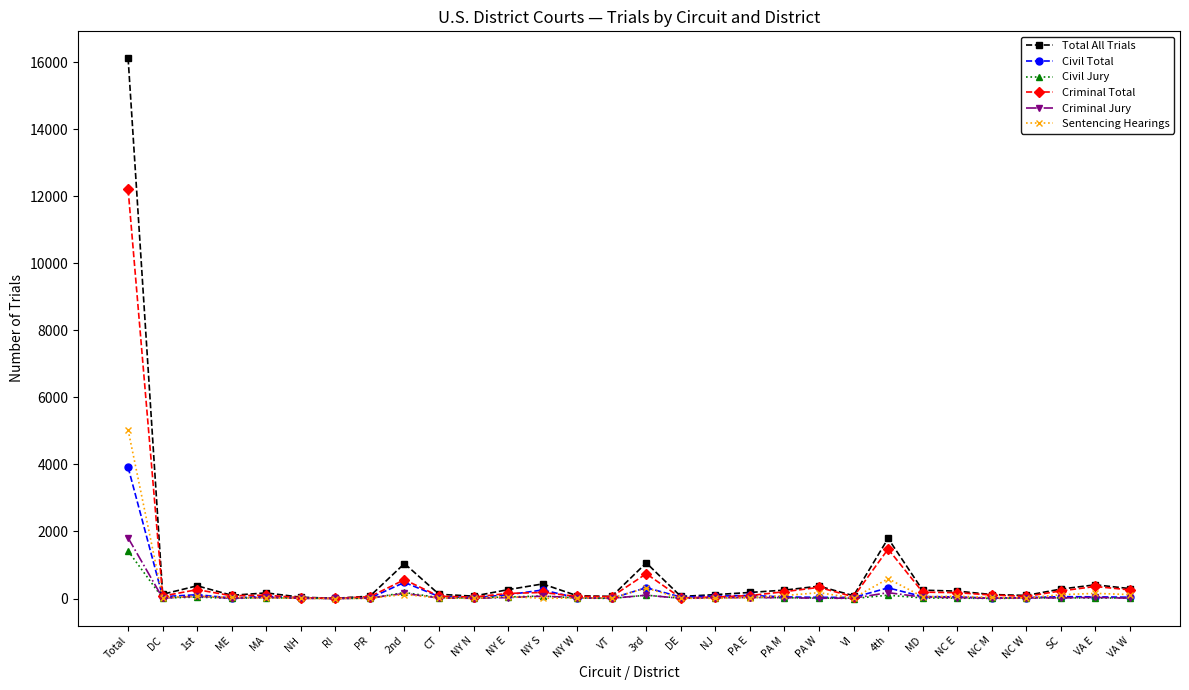

True or false: Sentencing Hearings has more than 2 interior local peaks.

True